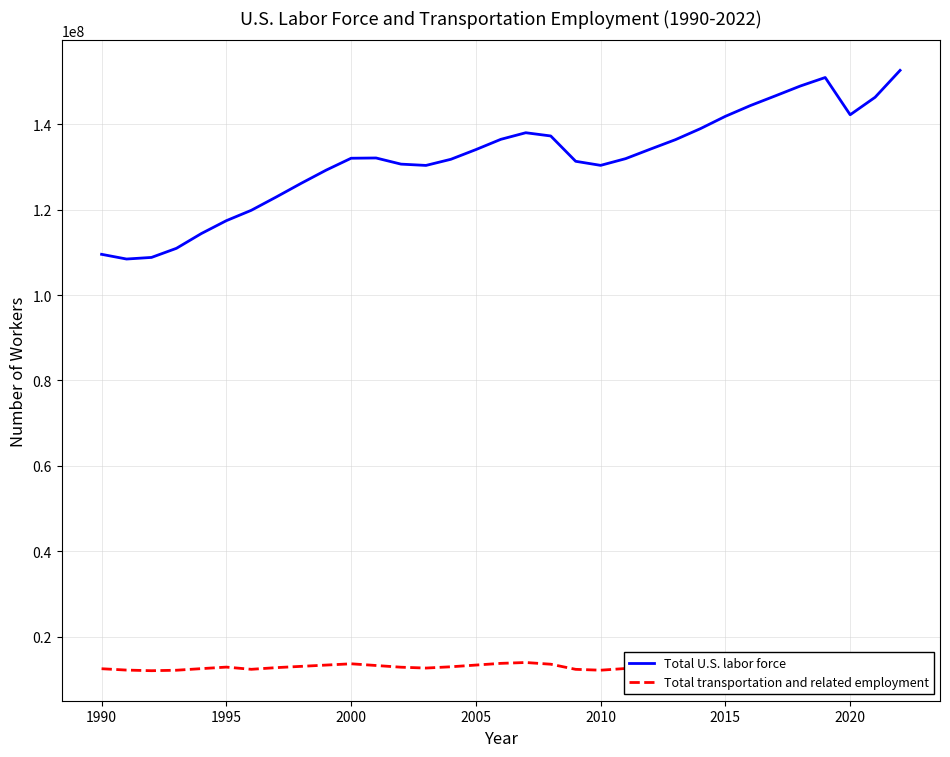

Reading left to right, extract all data points from this chart.

Total U.S. labor force: 109526666.7	108424750.0	108798750.0	110930583.3	114392666.7	117400500.0	119828083.3	122941083.3	126146083.3	129227916.7	132011166.7	132073000.0	130634000.0	130330333.3	131768916.7	134033083.3	136435416.7	137981250.0	137223666.7	131295833.3	130344500.0	131914333.3	134157333.3	136363250.0	138939250.0	141824250.0	144335333.3	146606916.7	148908333.3	150904333.3	142185833.3	146284500.0	152575166.7
Total transportation and related employment: 12544935.7	12227406.7	12080670.4	12192532.7	12565362.0	12923594.3	12408543.3	12800000.0	13100000.0	13400000.0	13700000.0	13300000.0	12900000.0	12700000.0	13000000.0	13400000.0	13800000.0	14000000.0	13600000.0	12400000.0	12200000.0	12600000.0	13100000.0	13500000.0	14000000.0	14400000.0	14700000.0	15000000.0	15400000.0	15700000.0	13500000.0	14200000.0	15200000.0